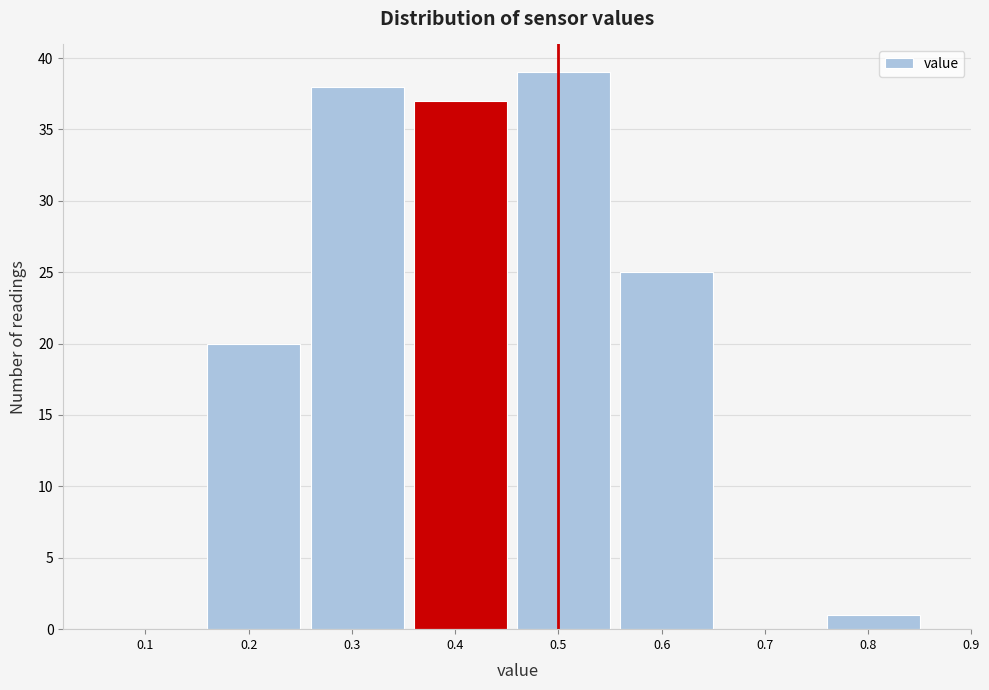

Reading right to left, list all the values displayed in this chart.

0.8=1	0.7=0	0.6=25	0.5=39	0.4=37	0.3=38	0.2=20	0.1=0